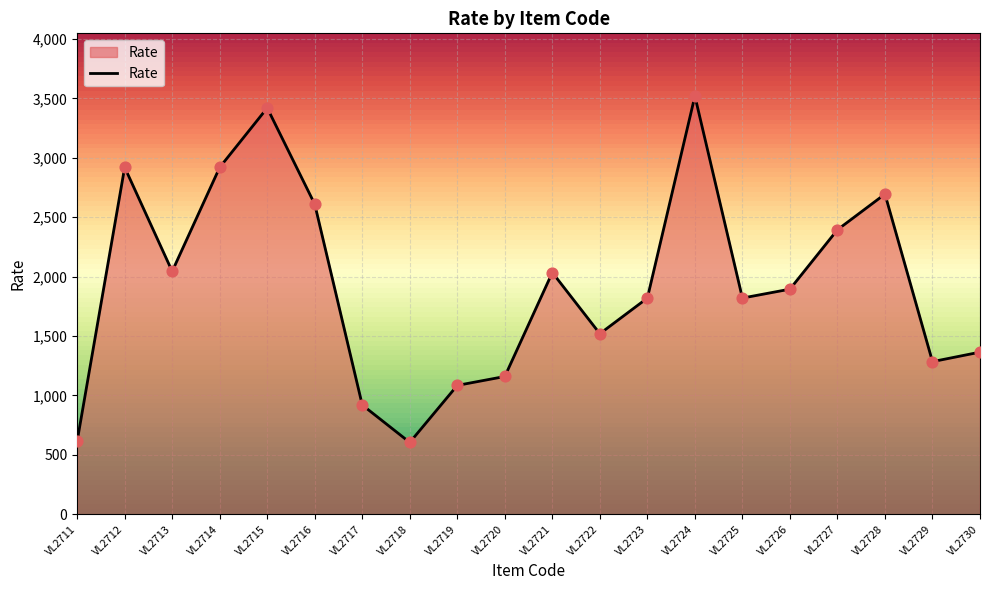

Approximately how many times larger is the value at VL2711 compared to VL2719?

0.6